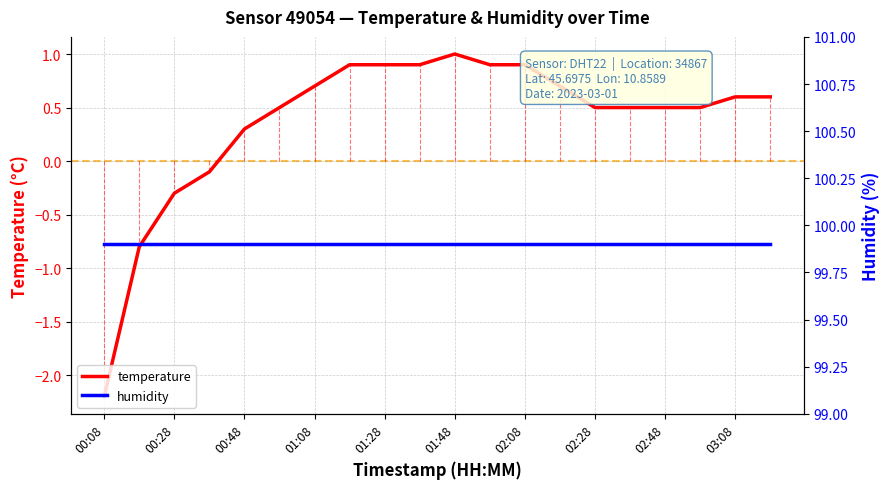

At which label does temperature reach its peak?

01:48